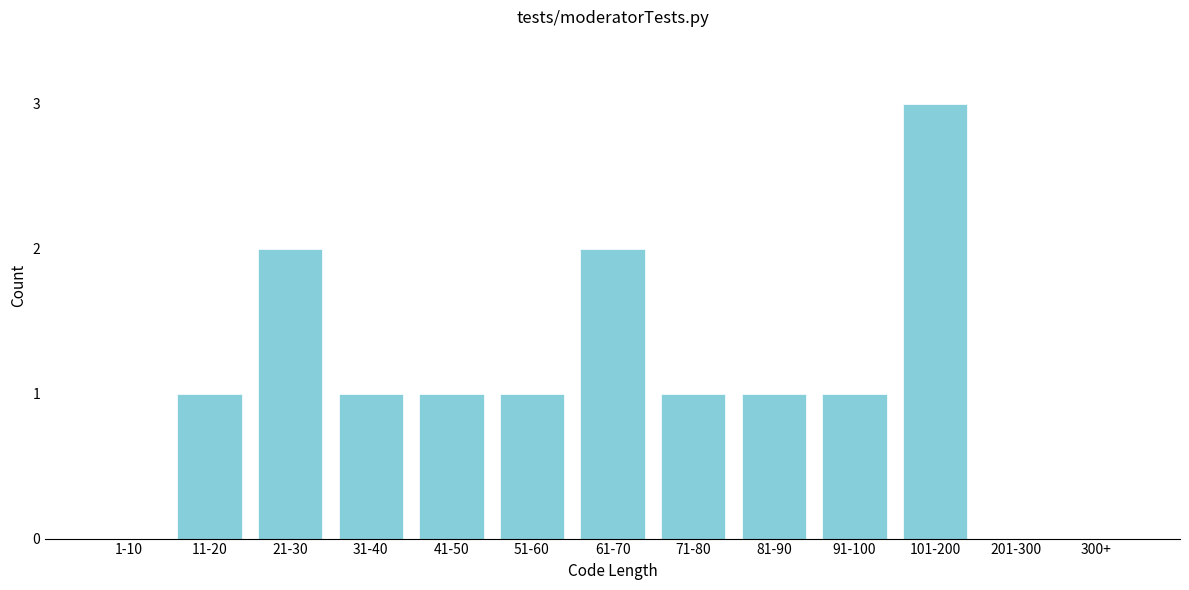

Reading right to left, extract all data points from this chart.

300+=0	201-300=0	101-200=3	91-100=1	81-90=1	71-80=1	61-70=2	51-60=1	41-50=1	31-40=1	21-30=2	11-20=1	1-10=0